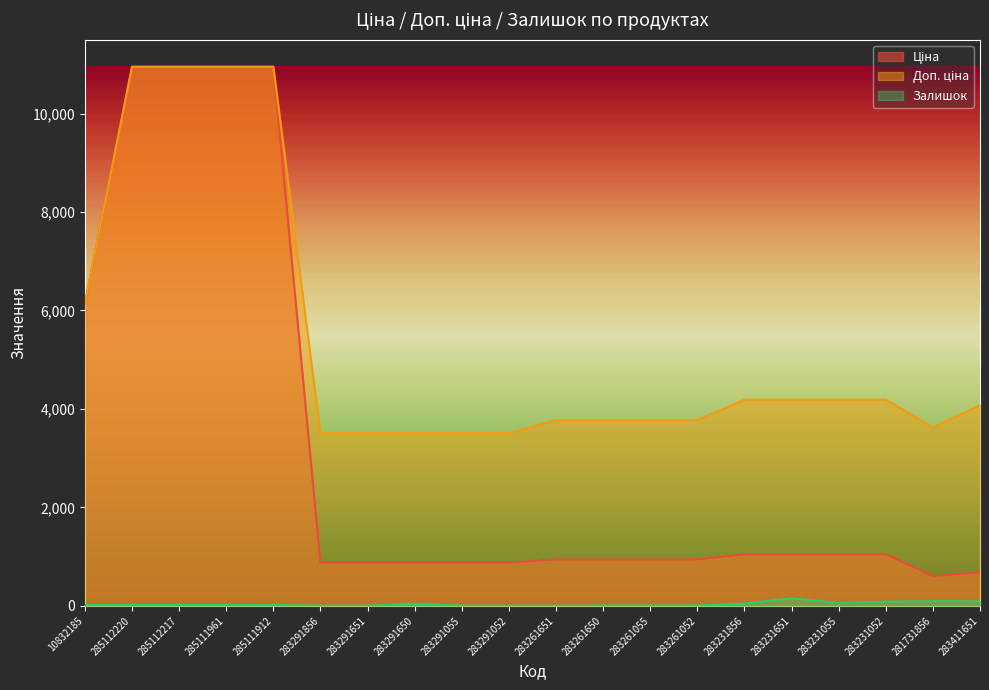

Which has a higher value, 283231856 or 283231651?

283231856